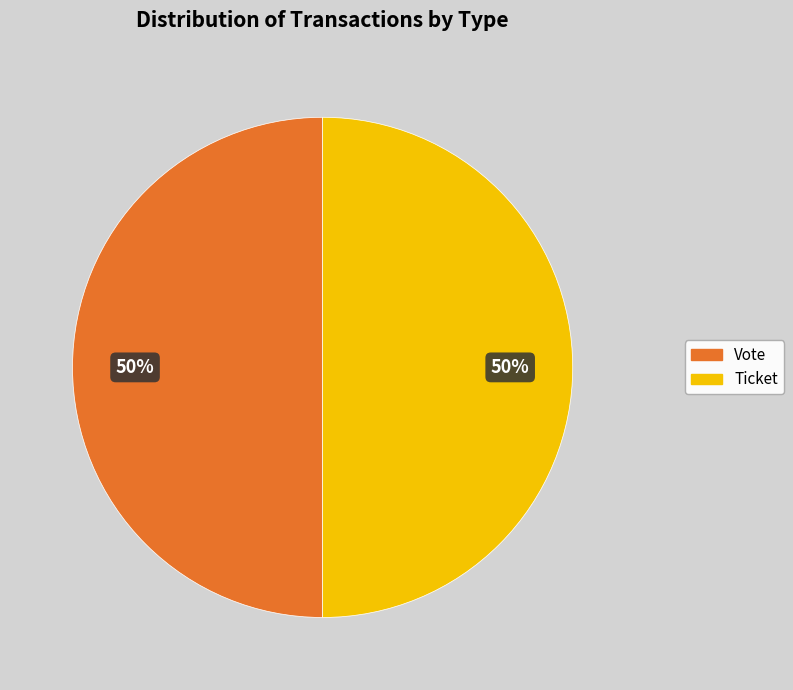

Is the sum of Vote and Ticket greater than half?

Yes